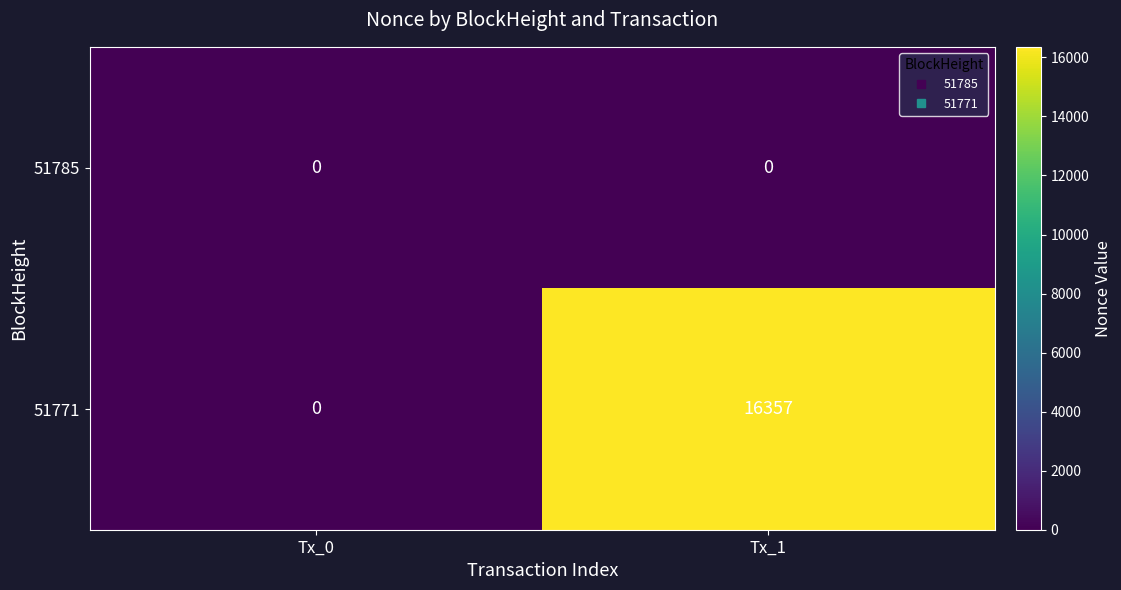

Rank the series by their maximum value, from lowest to highest.

51785, 51771